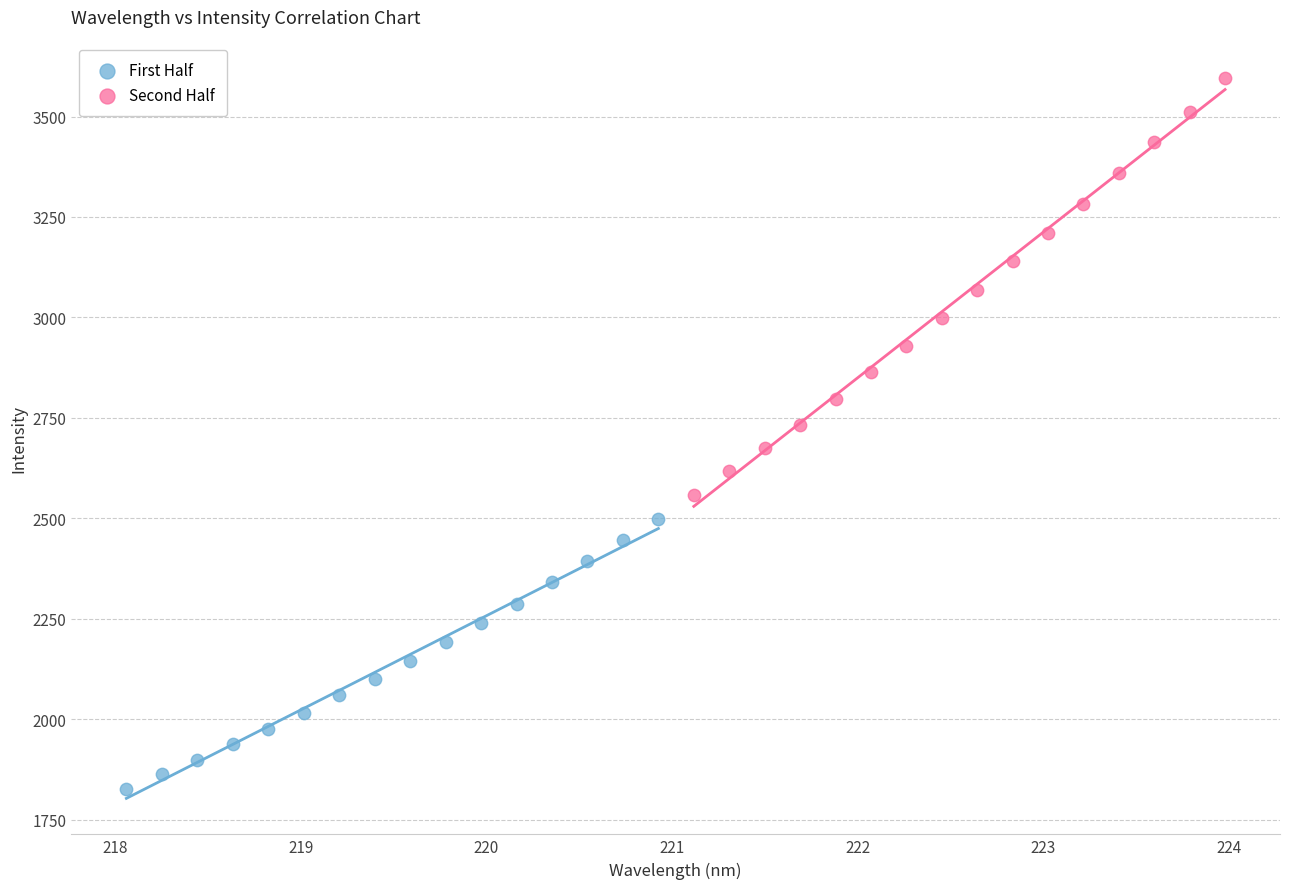

Which series has the widest spread of Y values?

Second Half